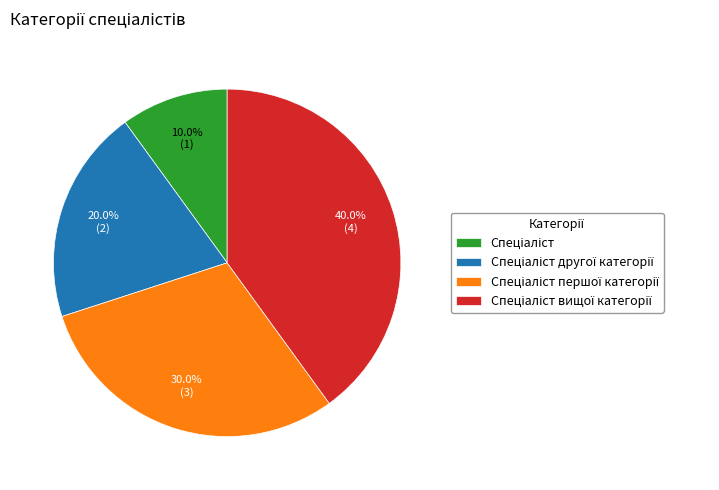

Is there a majority slice in this chart?

No